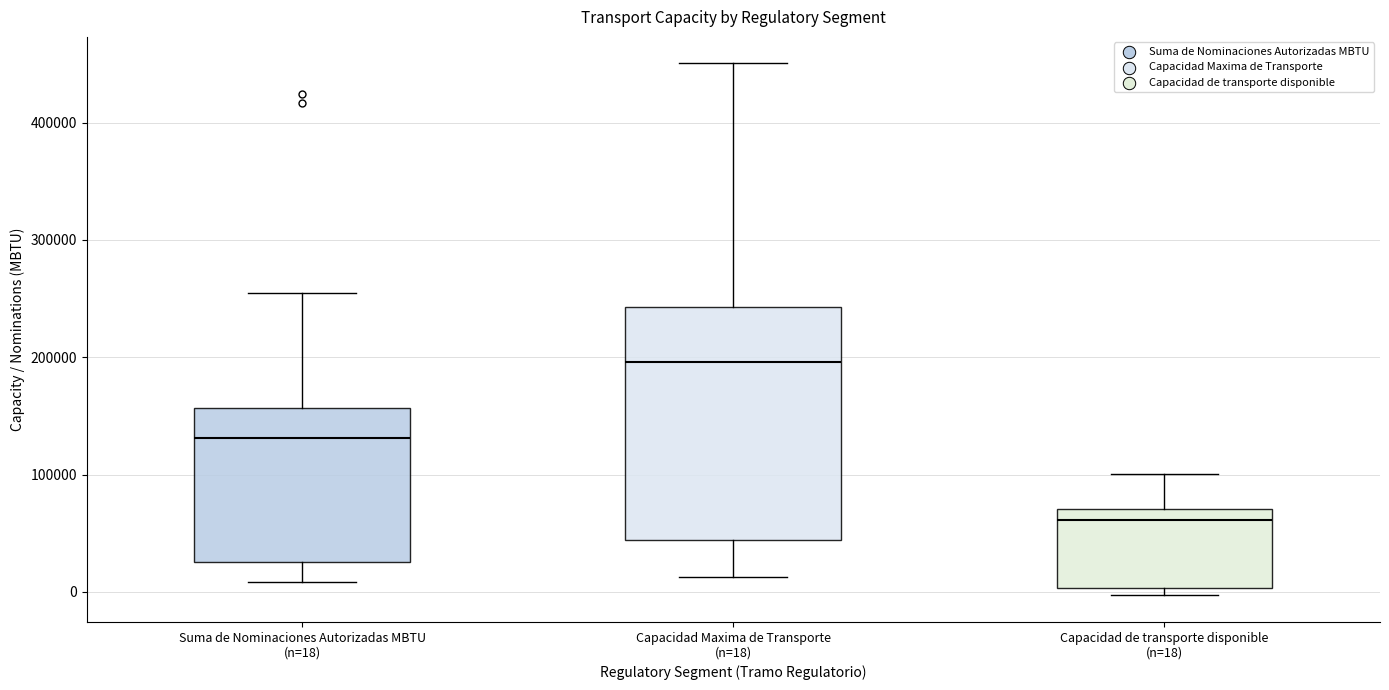

Reading left to right, read every box against the y-axis: the position of its median line, the range the box covers, and the ends of its whiskers. The values are not printed on the chart, so give them approximately, as read against the axis.

Suma de Nominaciones Autorizadas MBTU (n=18): median 130000, box 30000 to 160000, whiskers 10000 to 260000
Capacidad Maxima de Transporte (n=18): median 200000, box 40000 to 240000, whiskers 10000 to 450000
Capacidad de transporte disponible (n=18): median 60000, box 0 to 70000, whiskers 0 (just below the box's lower edge) to 100000